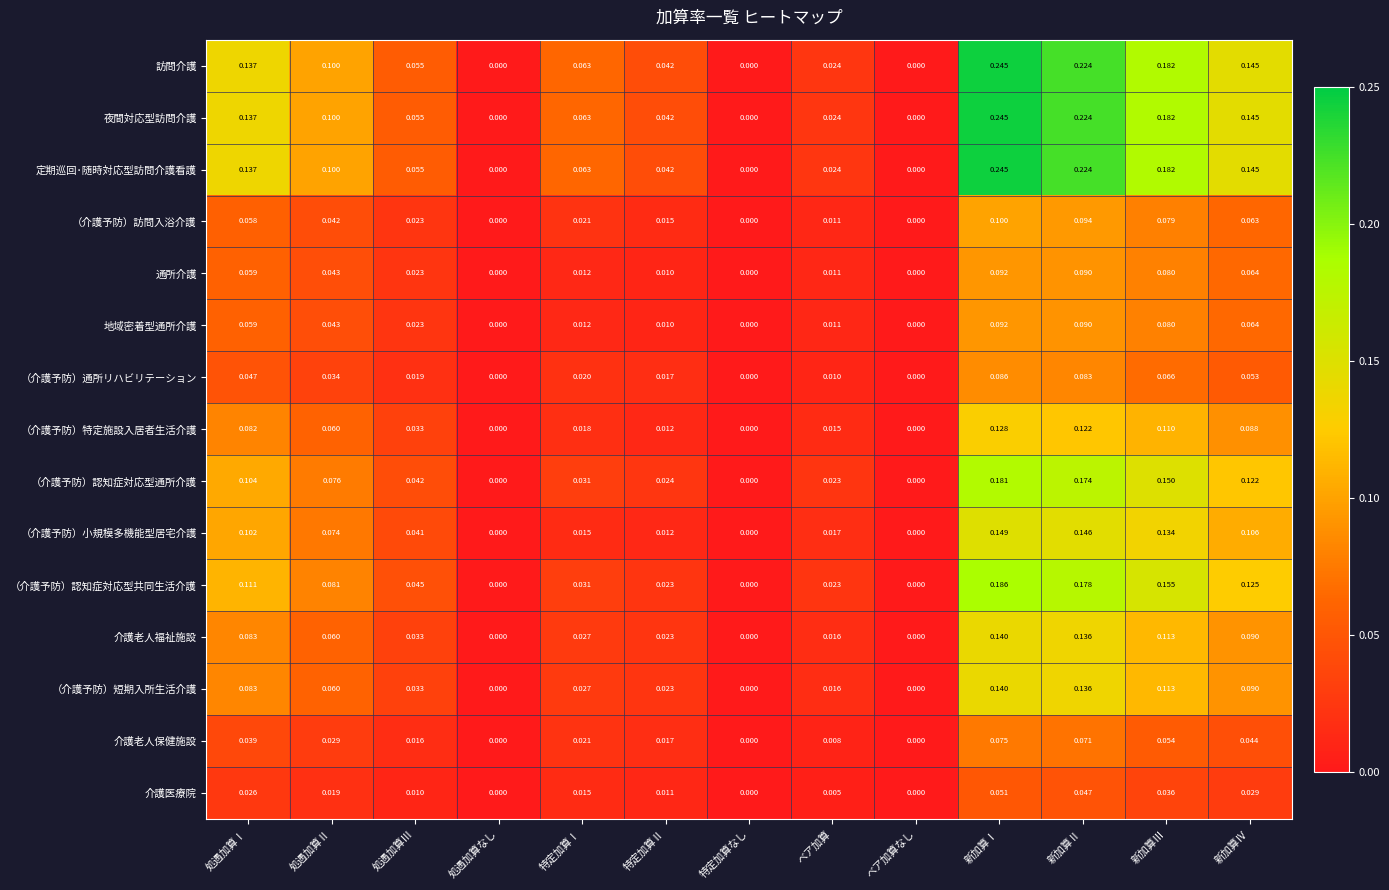

Is the value of 夜間対応型訪問介護 at 処遇加算Ⅰ greater than the value of （介護予防）認知症対応型共同生活介護 at 特定加算Ⅱ?

Yes